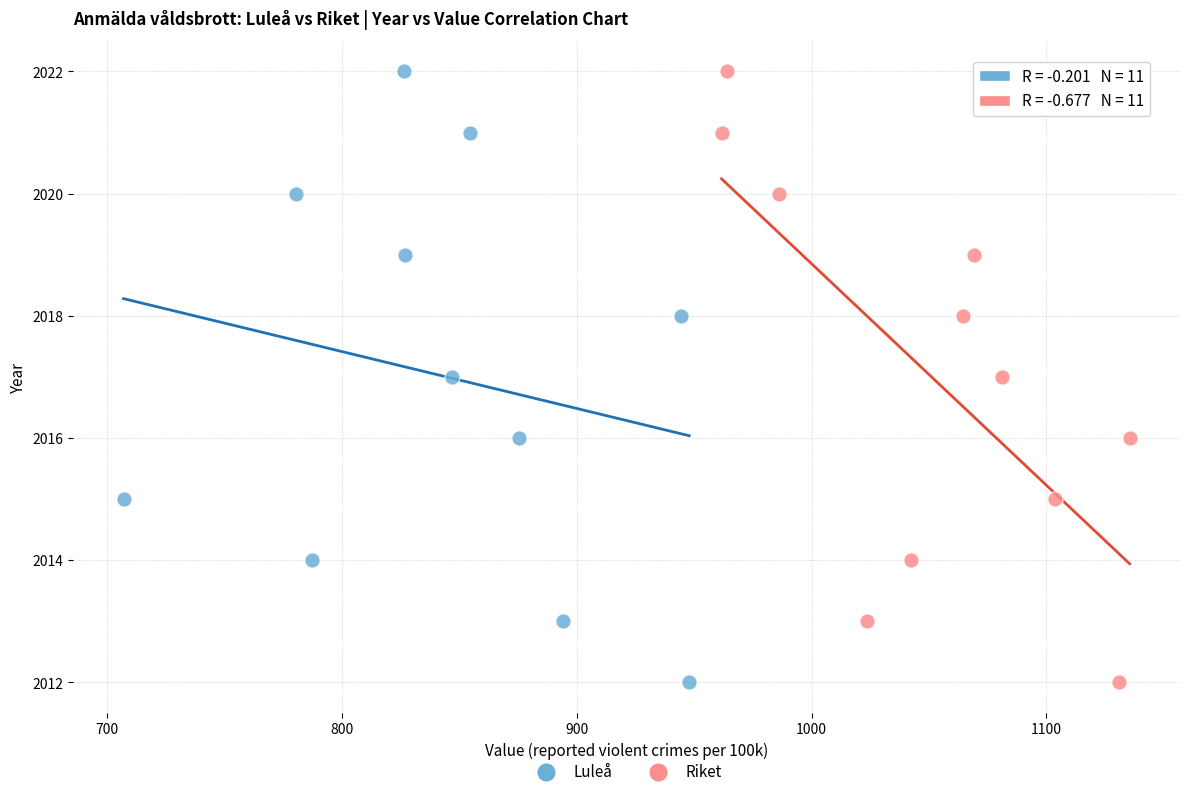

What are all the series names shown in the legend?

Luleå, Riket